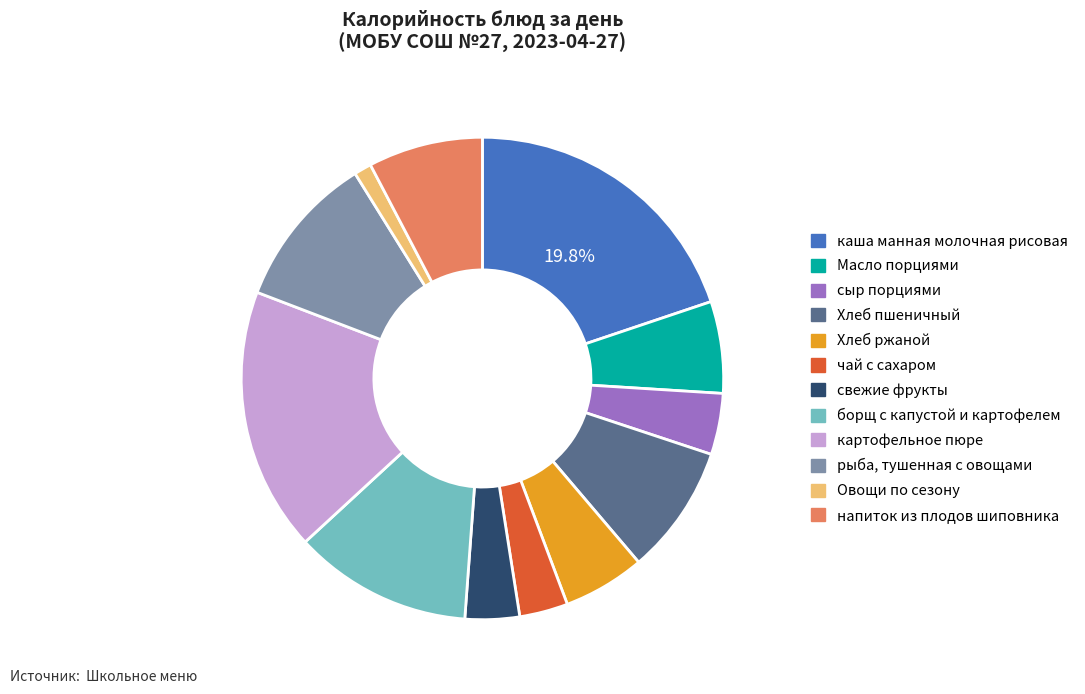

What percentage is the борщ с капустой и картофелем slice, to the nearest percent?

12%